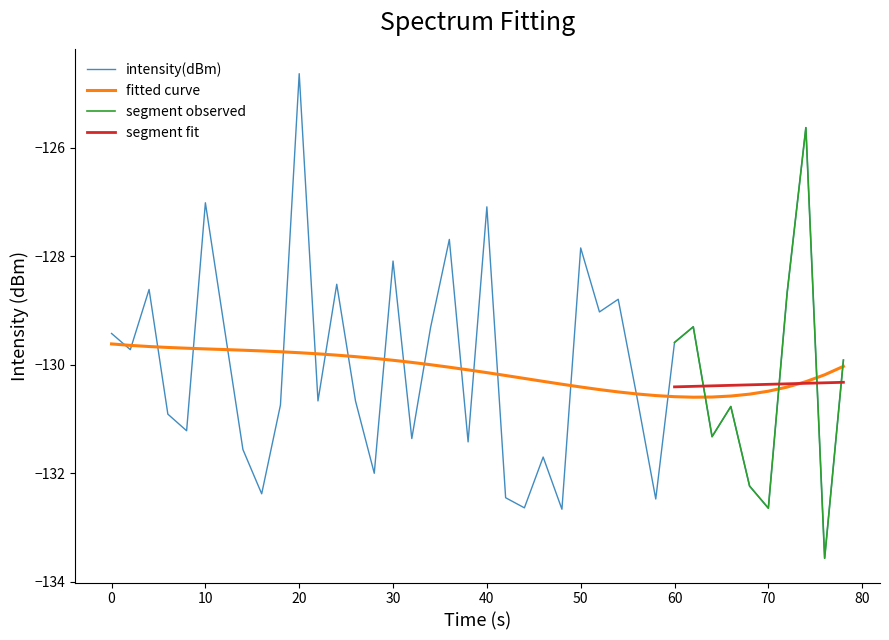

True or false: intensity(dBm) has a value of -55.7 at 70.

False